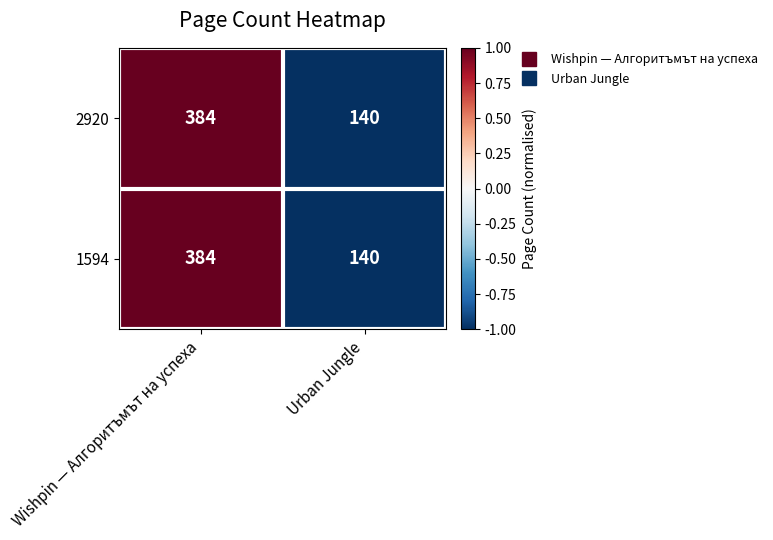

Reading left to right, what are all the values shown in this chart?

2920: Wishpin — Алгоритъмът на успеха=384	Urban Jungle=140
1594: Wishpin — Алгоритъмът на успеха=384	Urban Jungle=140